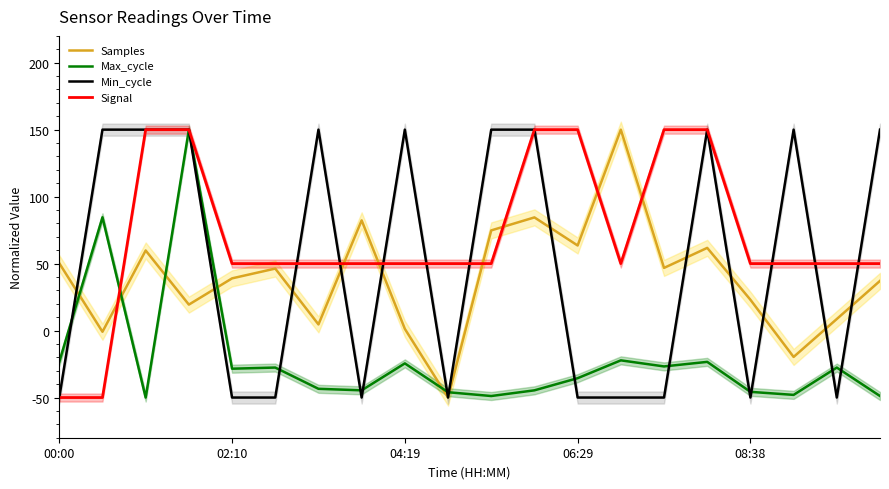

What is the highest value of the Signal series?

150.0